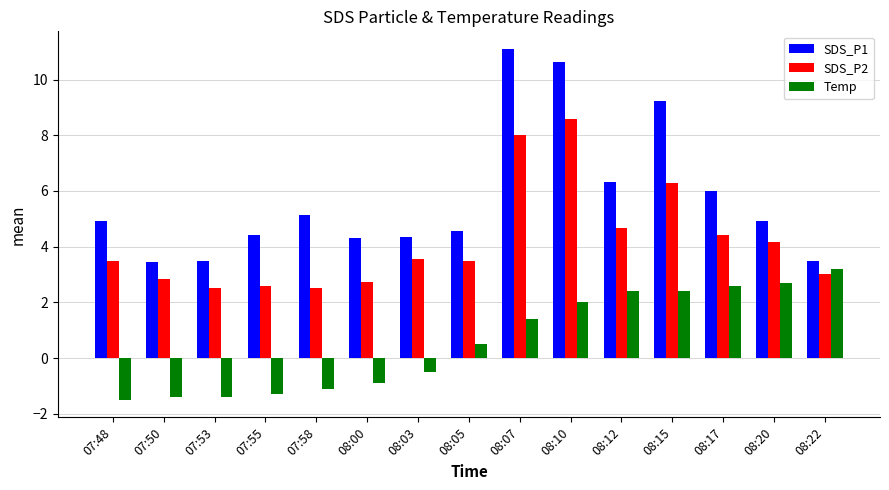

Does the chart contain any negative values?

Yes